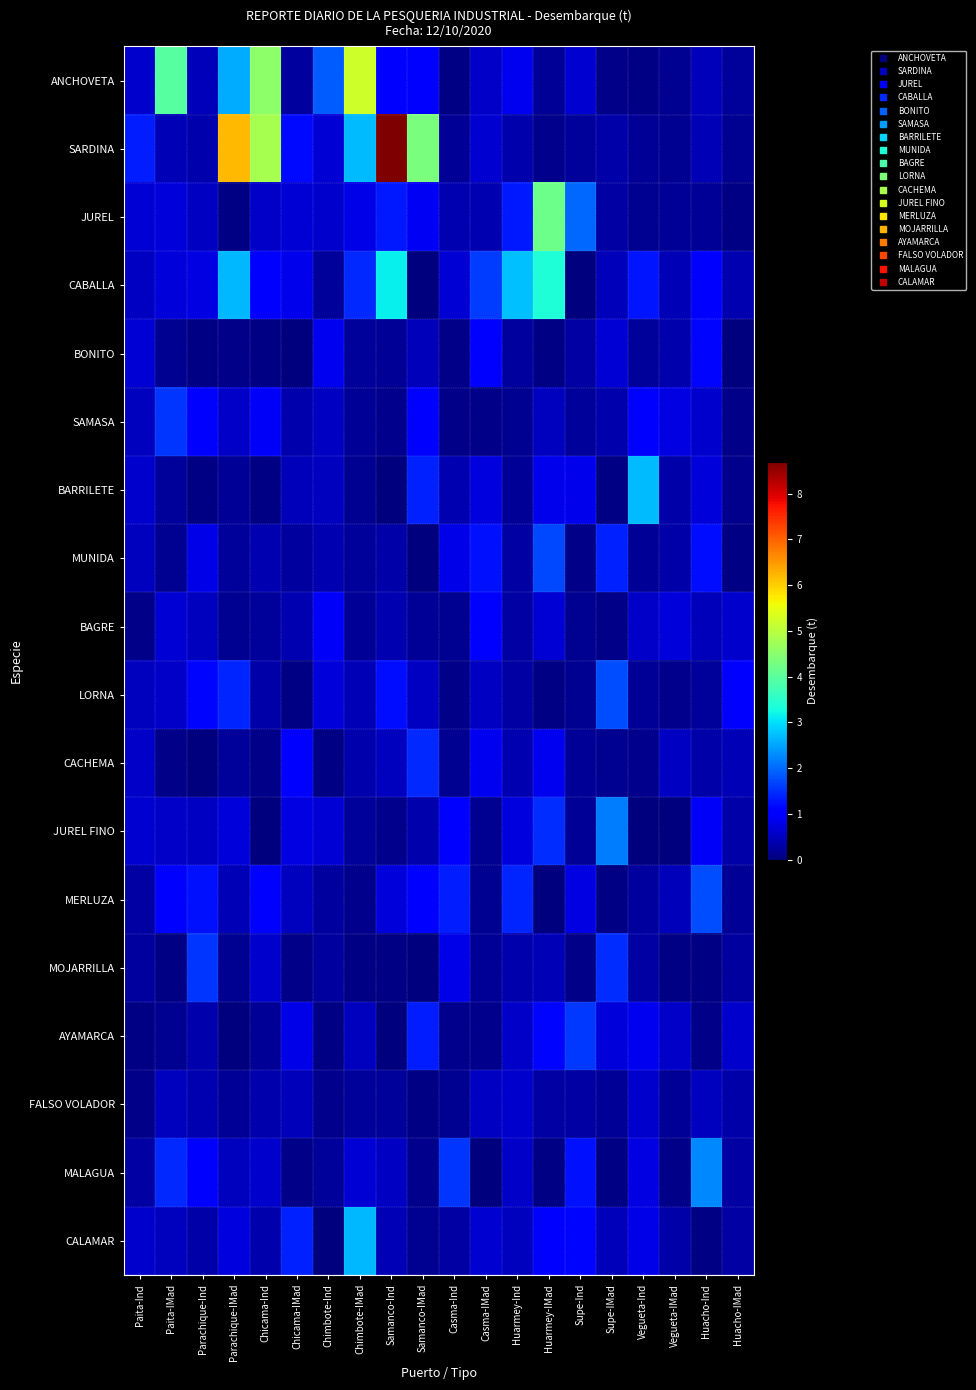

Reading right to left, transcribe all the data shown in this chart.

ANCHOVETA: Huacho-IMad=0.2	Huacho-Ind=0.5	Vegueta-IMad=0.2	Vegueta-Ind=0.0	Supe-IMad=0.1	Supe-Ind=0.6	Huarmey-IMad=0.2	Huarmey-Ind=0.9	Casma-IMad=0.5	Casma-Ind=0.0	Samanco-IMad=1.0	Samanco-Ind=1.0	Chimbote-IMad=5.2	Chimbote-Ind=1.9	Chicama-IMad=0.3	Chicama-Ind=4.5	Parachique-IMad=2.5	Parachique-Ind=0.5	Paita-IMad=3.9	Paita-Ind=0.6
SARDINA: Huacho-IMad=0.1	Huacho-Ind=0.4	Vegueta-IMad=0.2	Vegueta-Ind=0.2	Supe-IMad=0.3	Supe-Ind=0.2	Huarmey-IMad=0.1	Huarmey-Ind=0.4	Casma-IMad=0.6	Casma-Ind=0.2	Samanco-IMad=4.3	Samanco-Ind=8.7	Chimbote-IMad=2.7	Chimbote-Ind=0.6	Chicama-IMad=1.2	Chicama-Ind=4.8	Parachique-IMad=6.2	Parachique-Ind=0.4	Paita-IMad=0.4	Paita-Ind=1.3
JUREL: Huacho-IMad=0.1	Huacho-Ind=0.2	Vegueta-IMad=0.2	Vegueta-Ind=0.1	Supe-IMad=0.3	Supe-Ind=2.0	Huarmey-IMad=4.2	Huarmey-Ind=1.3	Casma-IMad=0.4	Casma-Ind=0.4	Samanco-IMad=0.9	Samanco-Ind=1.3	Chimbote-IMad=0.8	Chimbote-Ind=0.6	Chicama-IMad=0.7	Chicama-Ind=0.6	Parachique-IMad=0.0	Parachique-Ind=0.5	Paita-IMad=0.7	Paita-Ind=0.7
CABALLA: Huacho-IMad=0.4	Huacho-Ind=1.1	Vegueta-IMad=0.4	Vegueta-Ind=1.3	Supe-IMad=0.5	Supe-Ind=0.0	Huarmey-IMad=3.4	Huarmey-Ind=2.7	Casma-IMad=1.6	Casma-Ind=0.7	Samanco-IMad=0.0	Samanco-Ind=3.1	Chimbote-IMad=1.4	Chimbote-Ind=0.2	Chicama-IMad=0.8	Chicama-Ind=1.1	Parachique-IMad=2.7	Parachique-Ind=0.8	Paita-IMad=0.7	Paita-Ind=0.5
BONITO: Huacho-IMad=0.0	Huacho-Ind=1.1	Vegueta-IMad=0.3	Vegueta-Ind=0.2	Supe-IMad=0.6	Supe-Ind=0.3	Huarmey-IMad=0.1	Huarmey-Ind=0.3	Casma-IMad=1.0	Casma-Ind=0.1	Samanco-IMad=0.5	Samanco-Ind=0.2	Chimbote-IMad=0.2	Chimbote-Ind=0.9	Chicama-IMad=0.0	Chicama-Ind=0.1	Parachique-IMad=0.1	Parachique-Ind=0.1	Paita-IMad=0.1	Paita-Ind=0.7
SAMASA: Huacho-IMad=0.1	Huacho-Ind=0.6	Vegueta-IMad=0.8	Vegueta-Ind=1.1	Supe-IMad=0.3	Supe-Ind=0.2	Huarmey-IMad=0.5	Huarmey-Ind=0.2	Casma-IMad=0.1	Casma-Ind=0.1	Samanco-IMad=1.1	Samanco-Ind=0.1	Chimbote-IMad=0.2	Chimbote-Ind=0.5	Chicama-IMad=0.4	Chicama-Ind=0.9	Parachique-IMad=0.6	Parachique-Ind=1.0	Paita-IMad=1.5	Paita-Ind=0.5
BARRILETE: Huacho-IMad=0.1	Huacho-Ind=0.7	Vegueta-IMad=0.3	Vegueta-Ind=2.7	Supe-IMad=0.0	Supe-Ind=0.8	Huarmey-IMad=0.8	Huarmey-Ind=0.2	Casma-IMad=0.7	Casma-Ind=0.4	Samanco-IMad=1.4	Samanco-Ind=0.0	Chimbote-IMad=0.1	Chimbote-Ind=0.5	Chicama-IMad=0.5	Chicama-Ind=0.0	Parachique-IMad=0.2	Parachique-Ind=0.1	Paita-IMad=0.2	Paita-Ind=0.6
MUNIDA: Huacho-IMad=0.1	Huacho-Ind=1.2	Vegueta-IMad=0.3	Vegueta-Ind=0.2	Supe-IMad=1.4	Supe-Ind=0.1	Huarmey-IMad=1.7	Huarmey-Ind=0.3	Casma-IMad=1.3	Casma-Ind=0.8	Samanco-IMad=0.0	Samanco-Ind=0.3	Chimbote-IMad=0.2	Chimbote-Ind=0.4	Chicama-IMad=0.3	Chicama-Ind=0.4	Parachique-IMad=0.2	Parachique-Ind=0.8	Paita-IMad=0.1	Paita-Ind=0.5
BAGRE: Huacho-IMad=0.6	Huacho-Ind=0.5	Vegueta-IMad=0.7	Vegueta-Ind=0.6	Supe-IMad=0.1	Supe-Ind=0.2	Huarmey-IMad=0.7	Huarmey-Ind=0.3	Casma-IMad=1.1	Casma-Ind=0.2	Samanco-IMad=0.2	Samanco-Ind=0.4	Chimbote-IMad=0.2	Chimbote-Ind=0.9	Chicama-IMad=0.4	Chicama-Ind=0.2	Parachique-IMad=0.1	Parachique-Ind=0.5	Paita-IMad=0.7	Paita-Ind=0.1
LORNA: Huacho-IMad=1.0	Huacho-Ind=0.2	Vegueta-IMad=0.1	Vegueta-Ind=0.2	Supe-IMad=1.7	Supe-Ind=0.1	Huarmey-IMad=0.1	Huarmey-Ind=0.3	Casma-IMad=0.5	Casma-Ind=0.1	Samanco-IMad=0.5	Samanco-Ind=1.2	Chimbote-IMad=0.4	Chimbote-Ind=0.7	Chicama-IMad=0.0	Chicama-Ind=0.3	Parachique-IMad=1.4	Parachique-Ind=1.1	Paita-IMad=0.5	Paita-Ind=0.5
CACHEMA: Huacho-IMad=0.4	Huacho-Ind=0.3	Vegueta-IMad=0.5	Vegueta-Ind=0.1	Supe-IMad=0.2	Supe-Ind=0.2	Huarmey-IMad=0.9	Huarmey-Ind=0.4	Casma-IMad=0.9	Casma-Ind=0.1	Samanco-IMad=1.4	Samanco-Ind=0.5	Chimbote-IMad=0.3	Chimbote-Ind=0.1	Chicama-IMad=1.0	Chicama-Ind=0.1	Parachique-IMad=0.2	Parachique-Ind=0.0	Paita-IMad=0.1	Paita-Ind=0.5
JUREL FINO: Huacho-IMad=0.3	Huacho-Ind=0.9	Vegueta-IMad=0.0	Vegueta-Ind=0.0	Supe-IMad=2.2	Supe-Ind=0.2	Huarmey-IMad=1.5	Huarmey-Ind=0.7	Casma-IMad=0.2	Casma-Ind=1.0	Samanco-IMad=0.4	Samanco-Ind=0.1	Chimbote-IMad=0.2	Chimbote-Ind=0.7	Chicama-IMad=0.8	Chicama-Ind=0.0	Parachique-IMad=0.7	Parachique-Ind=0.5	Paita-IMad=0.6	Paita-Ind=0.6
MERLUZA: Huacho-IMad=0.2	Huacho-Ind=1.7	Vegueta-IMad=0.5	Vegueta-Ind=0.3	Supe-IMad=0.0	Supe-Ind=0.8	Huarmey-IMad=0.0	Huarmey-Ind=1.4	Casma-IMad=0.2	Casma-Ind=1.3	Samanco-IMad=1.1	Samanco-Ind=0.7	Chimbote-IMad=0.1	Chimbote-Ind=0.3	Chicama-IMad=0.5	Chicama-Ind=1.1	Parachique-IMad=0.4	Parachique-Ind=1.2	Paita-IMad=1.0	Paita-Ind=0.3
MOJARRILLA: Huacho-IMad=0.2	Huacho-Ind=0.1	Vegueta-IMad=0.0	Vegueta-Ind=0.3	Supe-IMad=1.5	Supe-Ind=0.1	Huarmey-IMad=0.4	Huarmey-Ind=0.3	Casma-IMad=0.2	Casma-Ind=0.8	Samanco-IMad=0.0	Samanco-Ind=0.1	Chimbote-IMad=0.0	Chimbote-Ind=0.3	Chicama-IMad=0.1	Chicama-Ind=0.6	Parachique-IMad=0.2	Parachique-Ind=1.5	Paita-IMad=0.1	Paita-Ind=0.2
AYAMARCA: Huacho-IMad=0.6	Huacho-Ind=0.1	Vegueta-IMad=0.5	Vegueta-Ind=0.9	Supe-IMad=0.7	Supe-Ind=1.6	Huarmey-IMad=1.1	Huarmey-Ind=0.5	Casma-IMad=0.1	Casma-Ind=0.1	Samanco-IMad=1.3	Samanco-Ind=0.0	Chimbote-IMad=0.5	Chimbote-Ind=0.0	Chicama-IMad=0.8	Chicama-Ind=0.2	Parachique-IMad=0.0	Parachique-Ind=0.4	Paita-IMad=0.2	Paita-Ind=0.1
FALSO VOLADOR: Huacho-IMad=0.3	Huacho-Ind=0.5	Vegueta-IMad=0.2	Vegueta-Ind=0.6	Supe-IMad=0.2	Supe-Ind=0.3	Huarmey-IMad=0.3	Huarmey-Ind=0.6	Casma-IMad=0.5	Casma-Ind=0.1	Samanco-IMad=0.1	Samanco-Ind=0.2	Chimbote-IMad=0.2	Chimbote-Ind=0.1	Chicama-IMad=0.5	Chicama-Ind=0.4	Parachique-IMad=0.2	Parachique-Ind=0.4	Paita-IMad=0.5	Paita-Ind=0.1
MALAGUA: Huacho-IMad=0.3	Huacho-Ind=2.3	Vegueta-IMad=0.1	Vegueta-Ind=0.8	Supe-IMad=0.0	Supe-Ind=1.2	Huarmey-IMad=0.0	Huarmey-Ind=0.6	Casma-IMad=0.0	Casma-Ind=1.6	Samanco-IMad=0.1	Samanco-Ind=0.5	Chimbote-IMad=0.7	Chimbote-Ind=0.2	Chicama-IMad=0.1	Chicama-Ind=0.6	Parachique-IMad=0.5	Parachique-Ind=1.1	Paita-IMad=1.4	Paita-Ind=0.3
CALAMAR: Huacho-IMad=0.3	Huacho-Ind=0.1	Vegueta-IMad=0.3	Vegueta-Ind=0.8	Supe-IMad=0.5	Supe-Ind=1.1	Huarmey-IMad=1.0	Huarmey-Ind=0.5	Casma-IMad=0.6	Casma-Ind=0.3	Samanco-IMad=0.1	Samanco-Ind=0.4	Chimbote-IMad=2.7	Chimbote-Ind=0.0	Chicama-IMad=1.4	Chicama-Ind=0.4	Parachique-IMad=0.7	Parachique-Ind=0.3	Paita-IMad=0.5	Paita-Ind=0.6